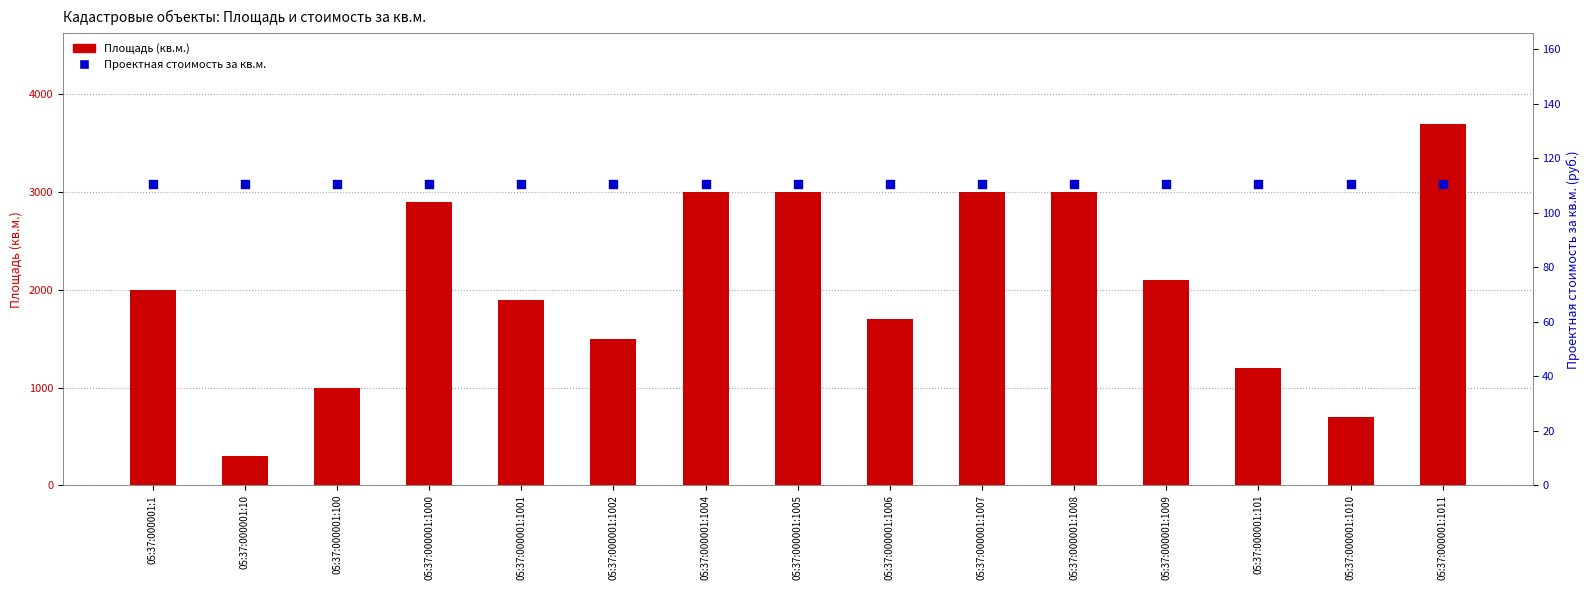

What is the total value across all series at 05:37:000001:100?

1110.6